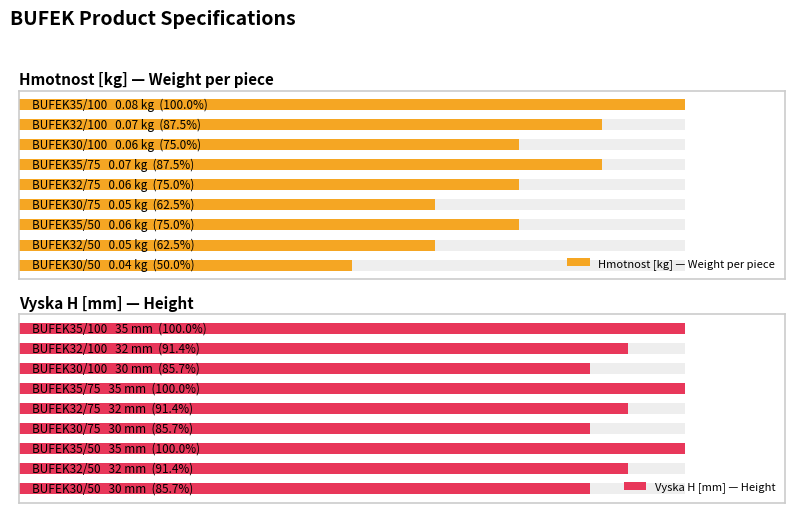

Which series has the largest total across all categories?

Vyska H [mm] — Height